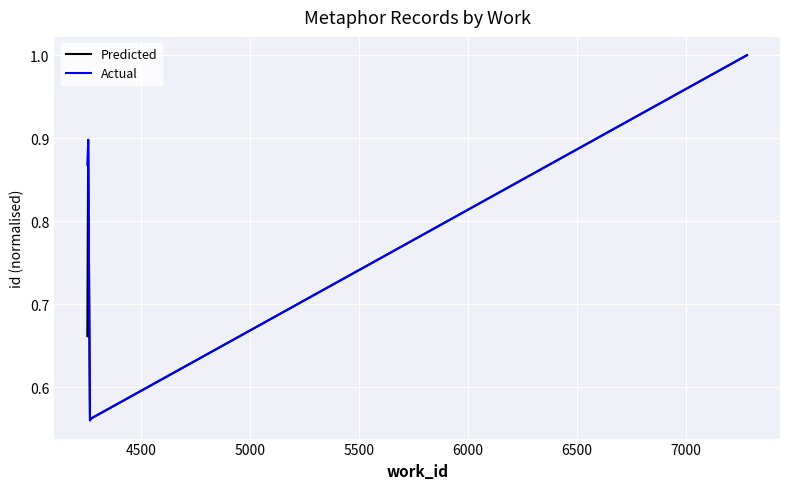

What is the maximum value for Actual?

1.0